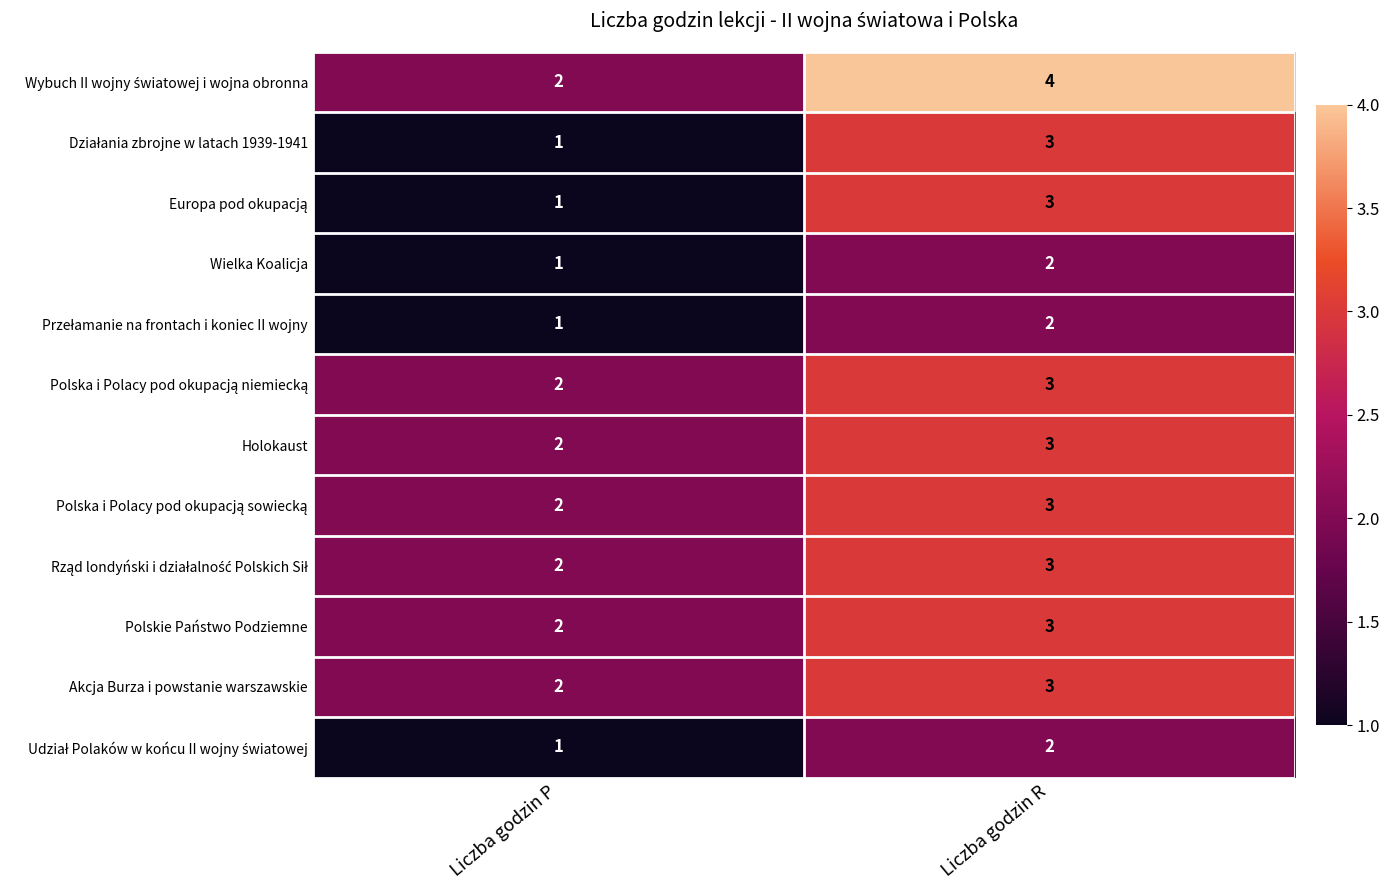

List the labels in order of Holokaust value, largest first.

Liczba godzin R, Liczba godzin P